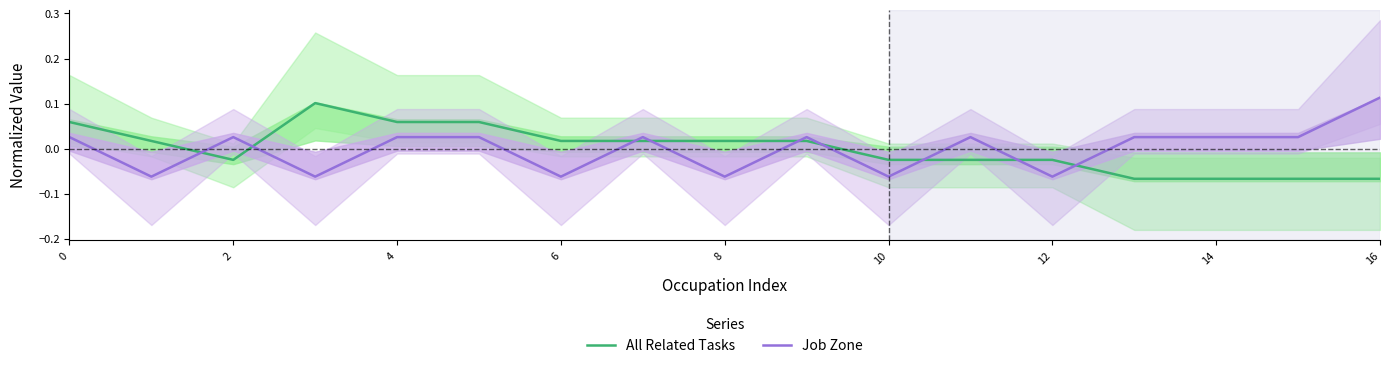

Rank the series at 12 from highest to lowest value.

All Related Tasks, Job Zone